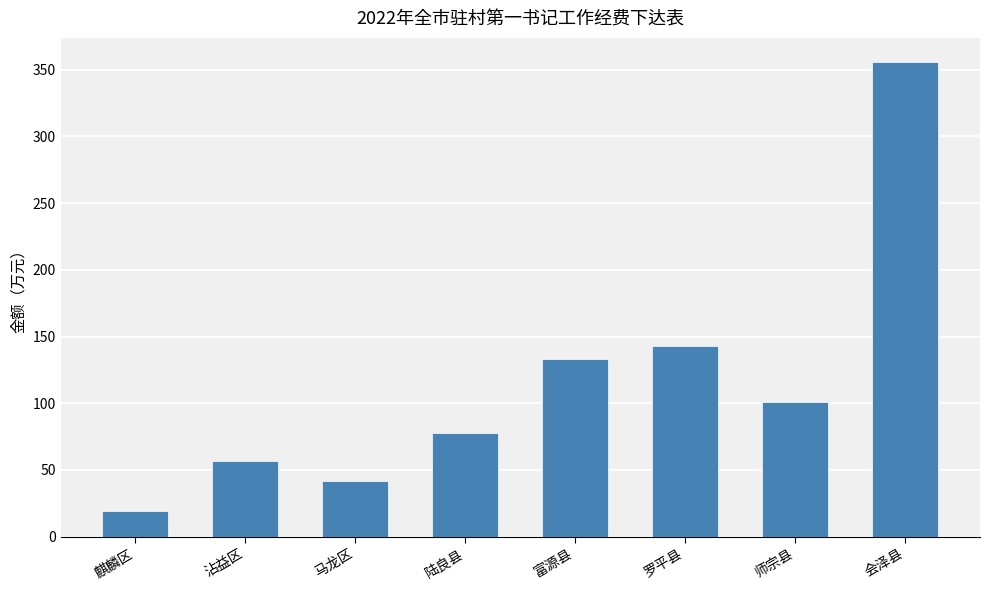

List the labels in order of value, largest first.

会泽县, 罗平县, 富源县, 师宗县, 陆良县, 沾益区, 马龙区, 麒麟区